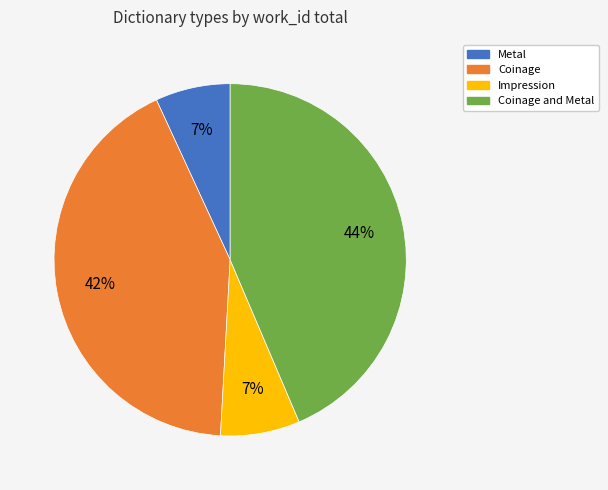

Do Impression and Coinage together represent more than half of the pie?

No